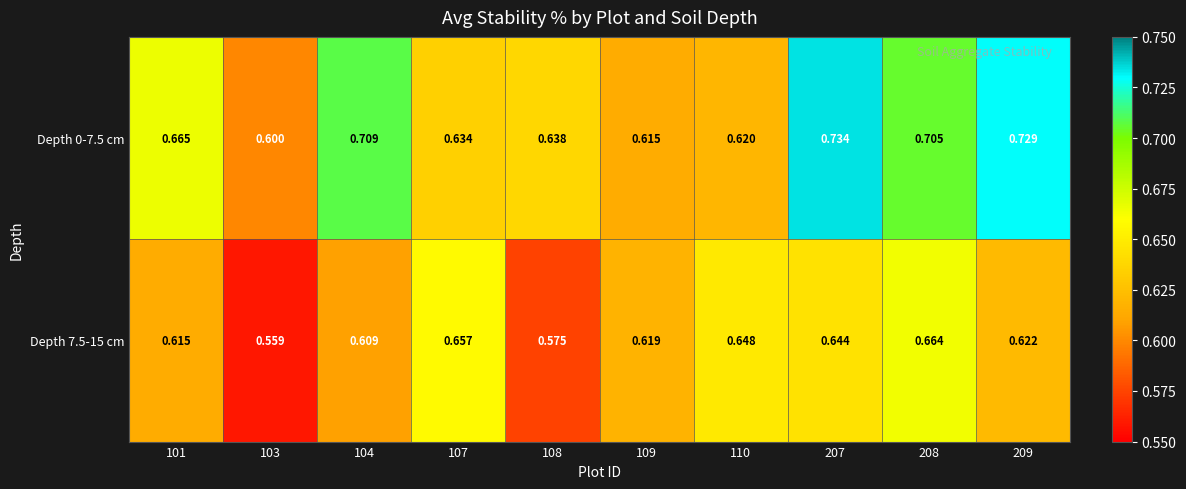

Is the value of Depth 7.5-15 cm at 103 greater than the value of Depth 0-7.5 cm at 110?

No